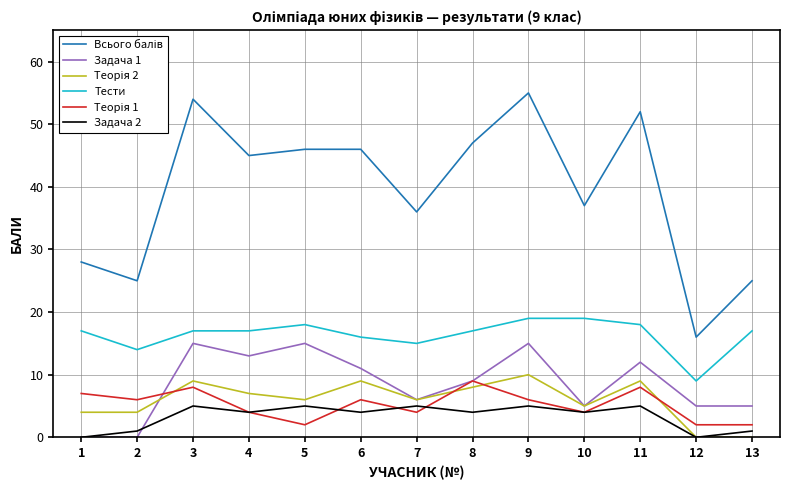

True or false: Тести and Задача 2 cross at least once.

False